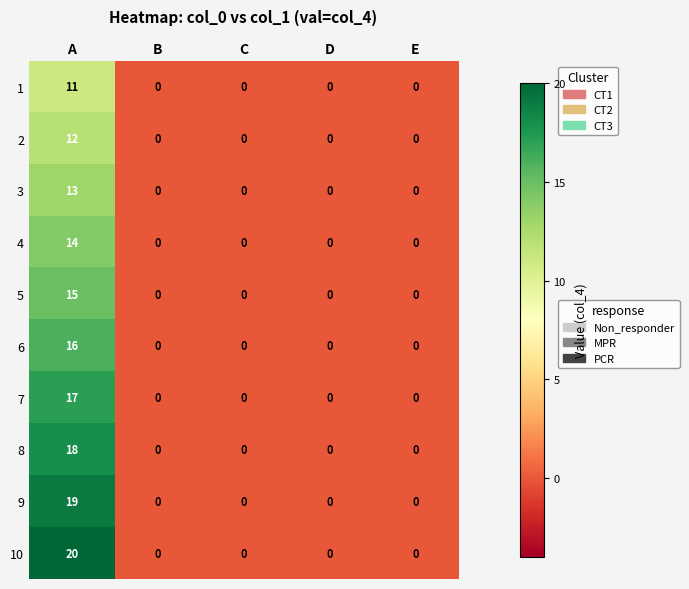

At which category is the sum across all series the highest?

A